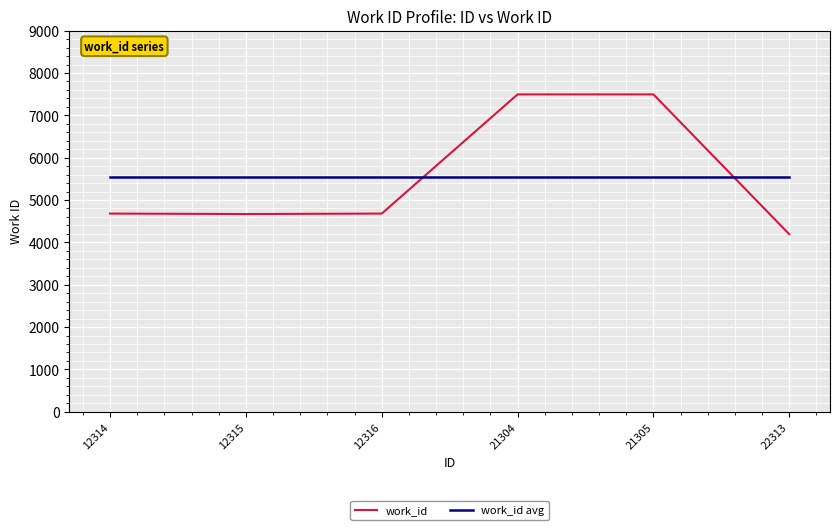

Rank the series at 21304 from lowest to highest value.

work_id avg, work_id